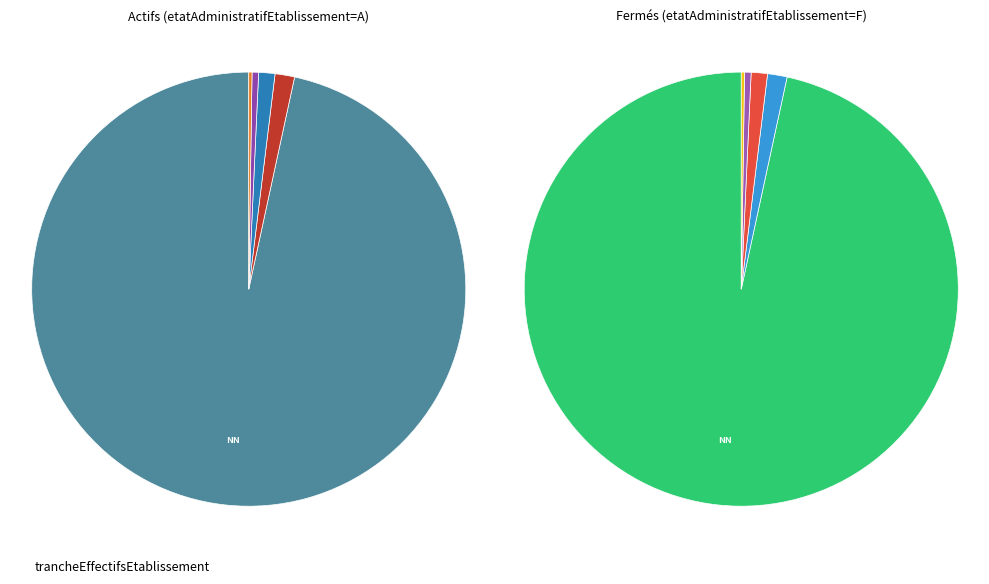

Count the number of slices in the pie.

11